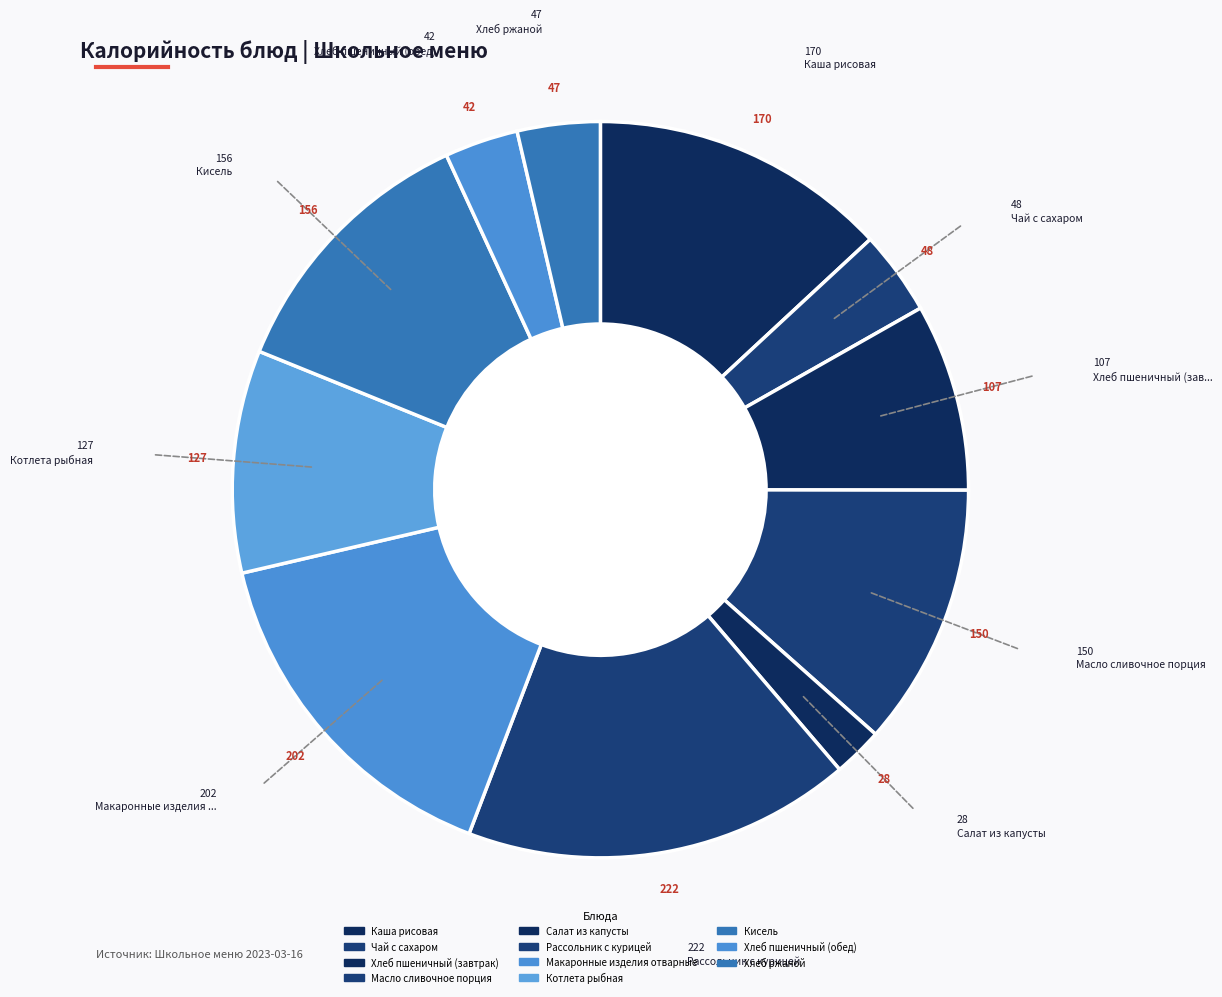

Is it true that Рассольник с курицей is 17% of the pie?

True